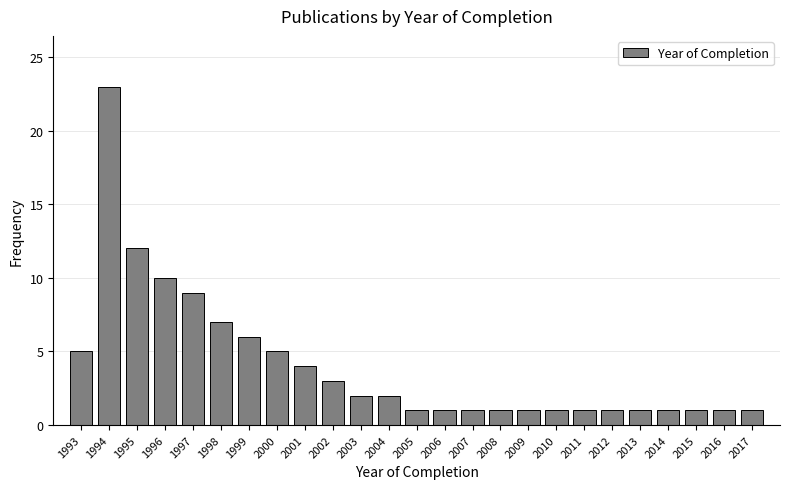

Reading left to right, extract all data points from this chart.

1993=5	1994=23	1995=12	1996=10	1997=9	1998=7	1999=6	2000=5	2001=4	2002=3	2003=2	2004=2	2005=1	2006=1	2007=1	2008=1	2009=1	2010=1	2011=1	2012=1	2013=1	2014=1	2015=1	2016=1	2017=1